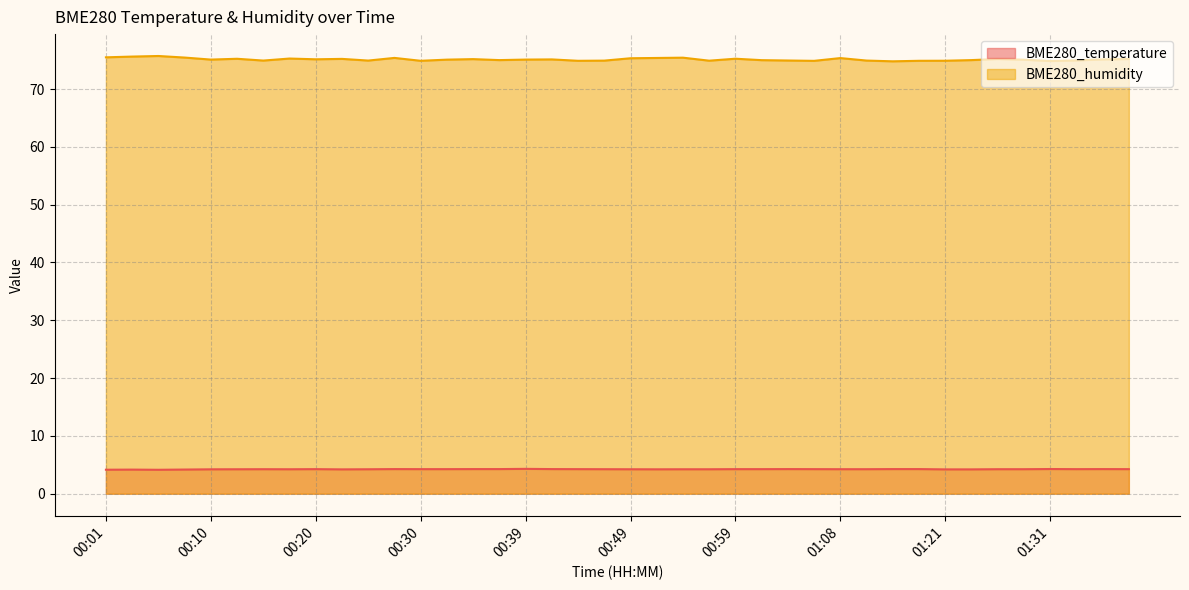

Is the value of BME280_temperature at 00:05 greater than the value of BME280_humidity at 00:20?

No